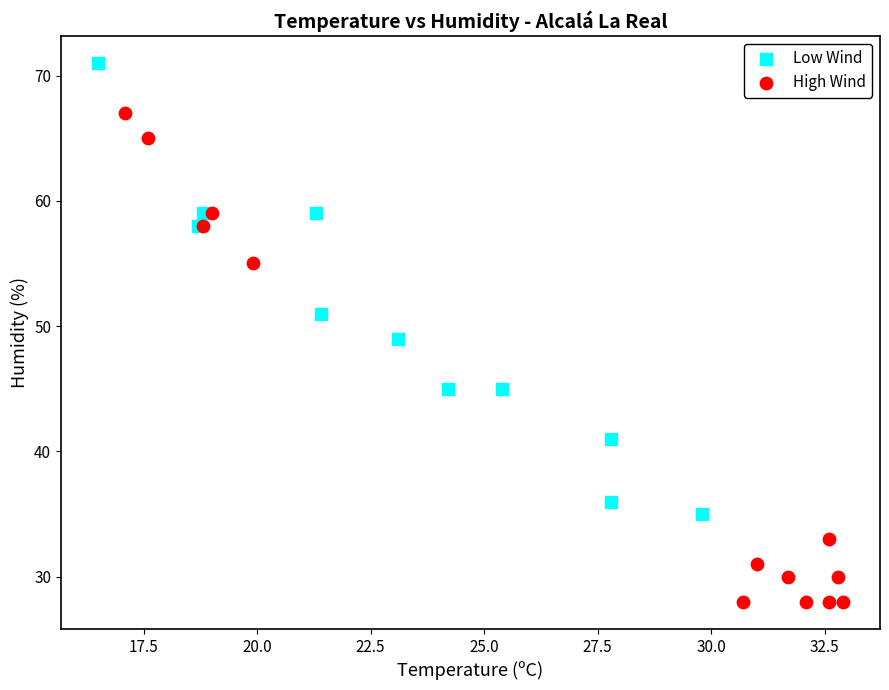

Which series contains the highest Y value?

Low Wind